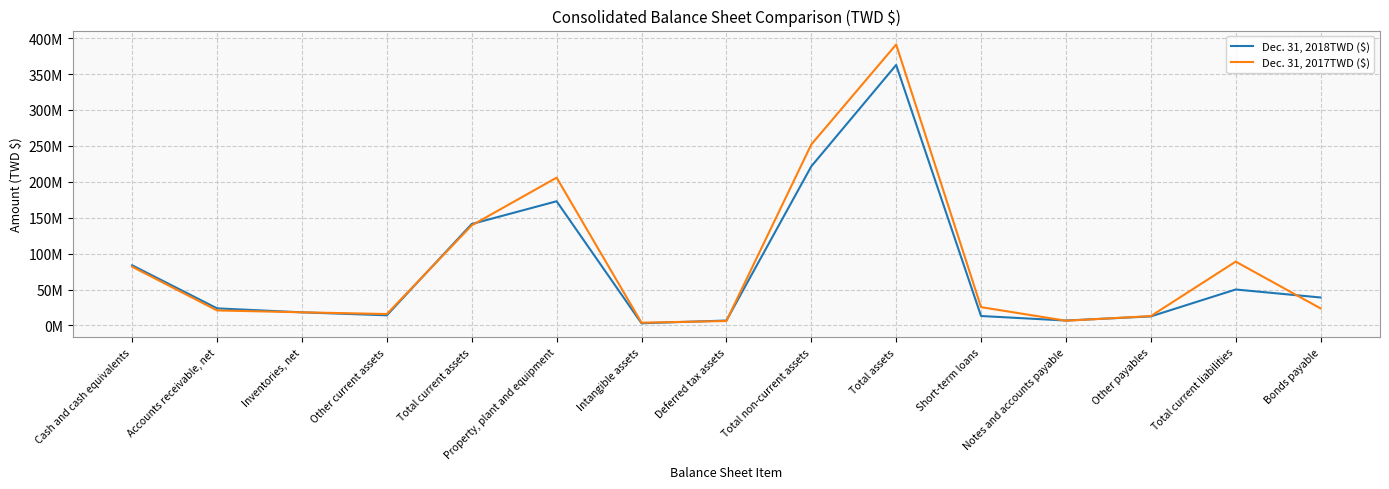

Does the chart have visible grid lines?

Yes